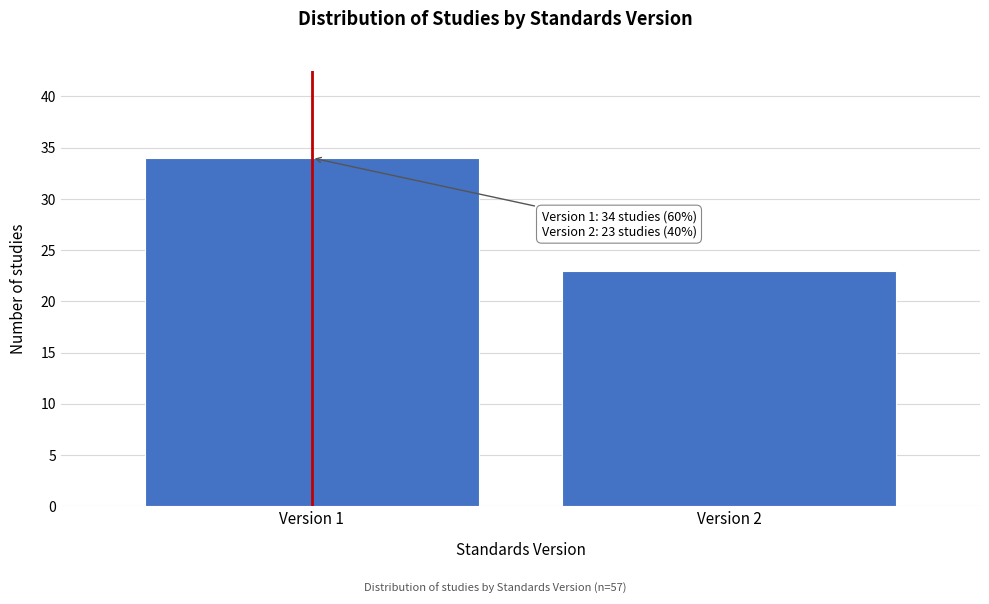

Reading left to right, extract all data points from this chart.

34	23